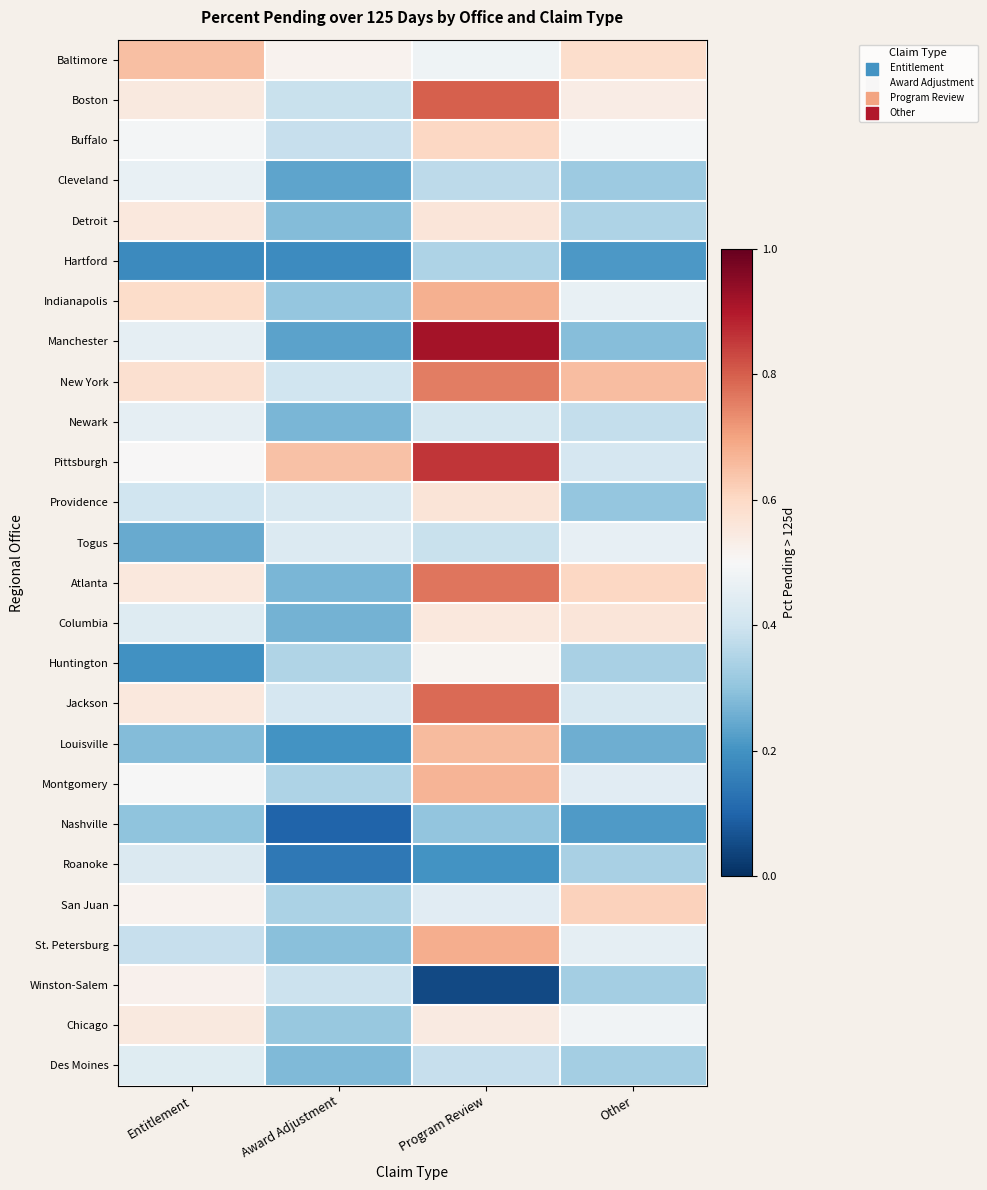

Which has a higher value, Other or Entitlement?

Entitlement